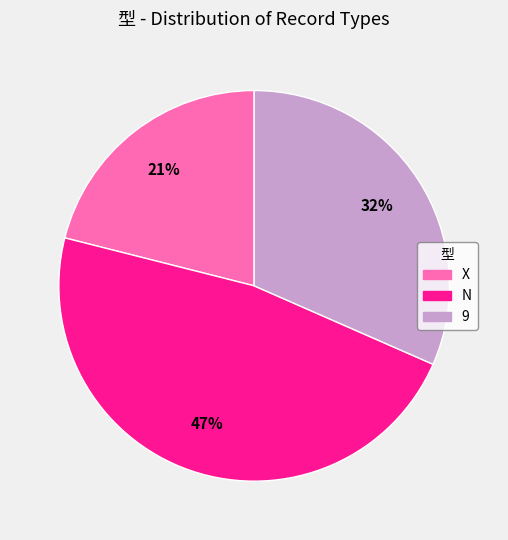

Which has a higher value, X or 9?

9